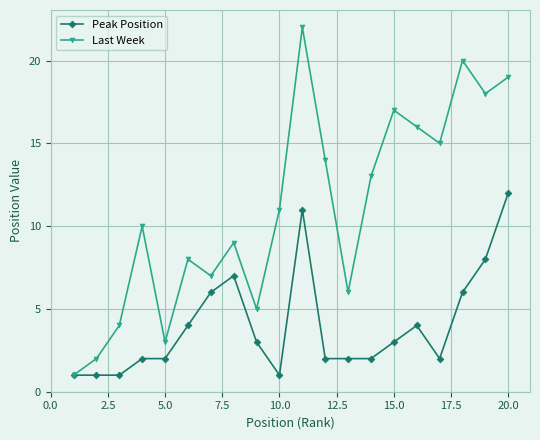

What is the value of the Last Week point at the 18th from the left?

20